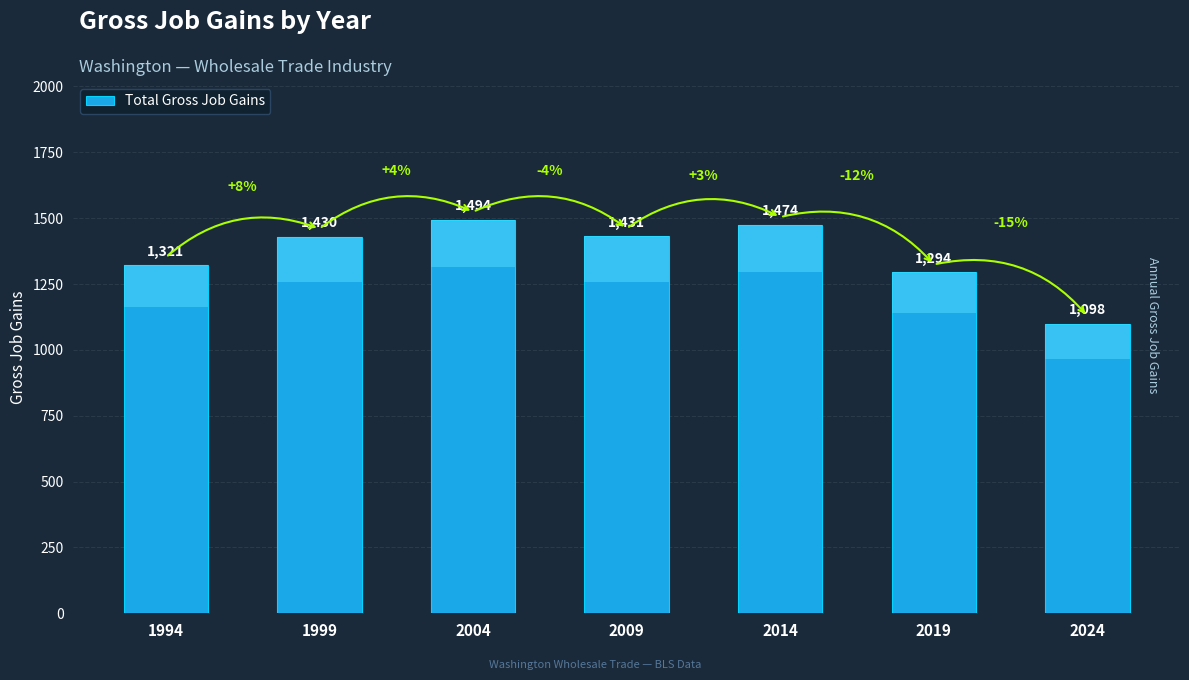

Rank the categories by value from lowest to highest.

2024, 2019, 1994, 1999, 2009, 2014, 2004